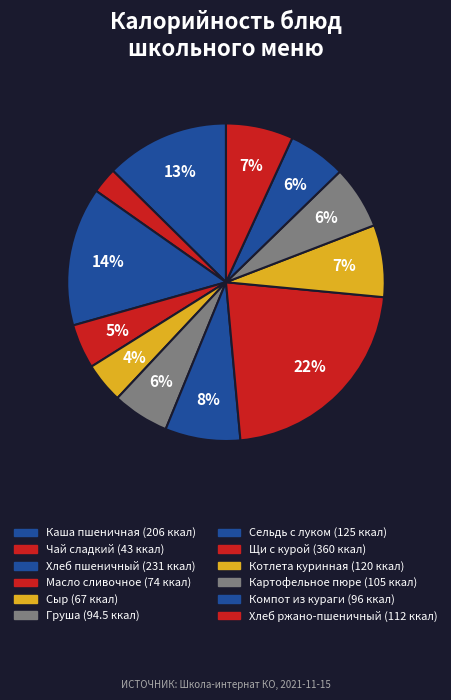

To the nearest percent, what percentage of the pie is Каша пшеничная?

13%